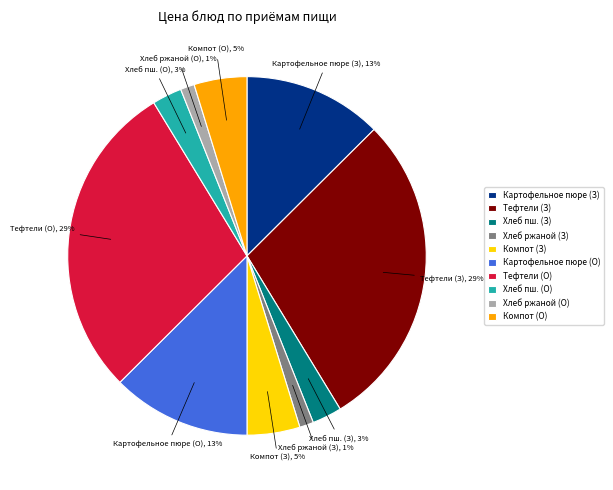

The Хлеб ржаной (О) slice represents 1% of the pie. True or false?

True